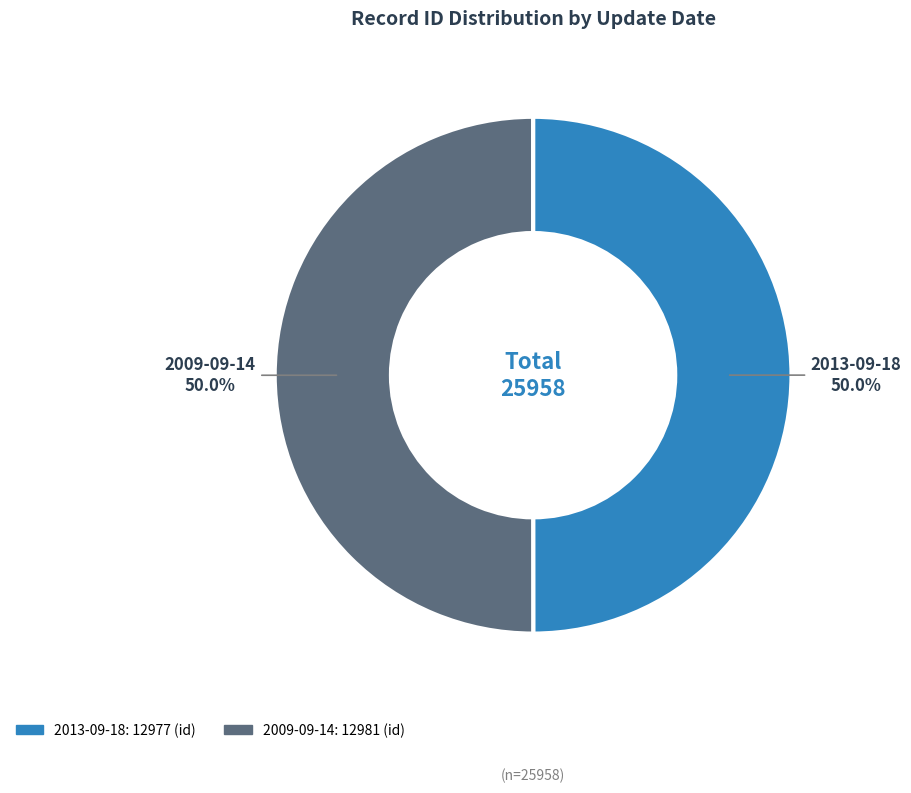

What is the ratio of the value at 2013-09-18 to the value at 2009-09-14?

1.0